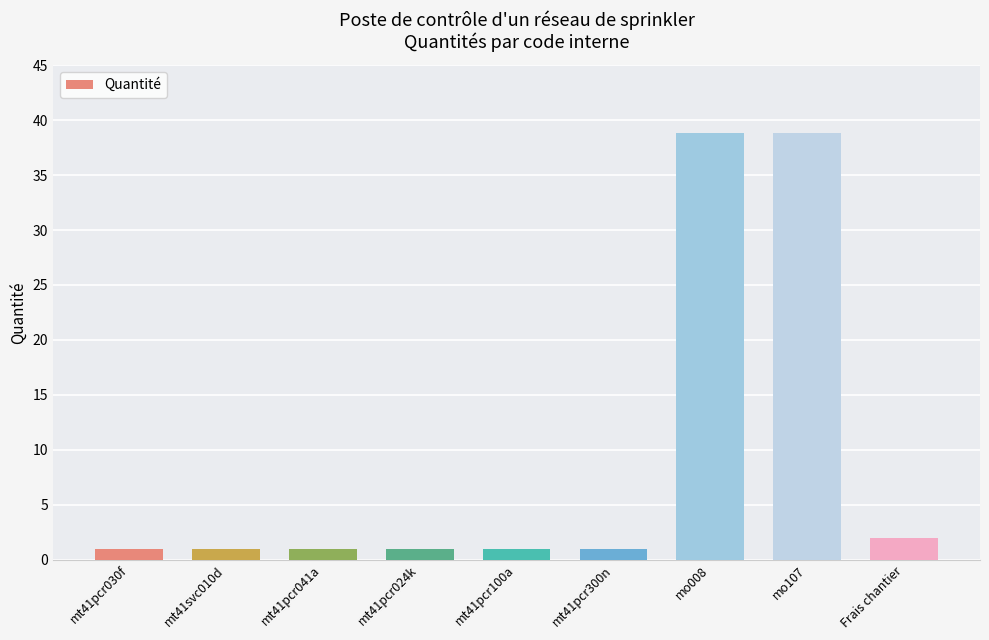

Reading right to left, extract all data points from this chart.

Frais chantier=2.0	mo107=38.8	mo008=38.8	mt41pcr300n=1.0	mt41pcr100a=1.0	mt41pcr024k=1.0	mt41pcr041a=1.0	mt41svc010d=1.0	mt41pcr030f=1.0